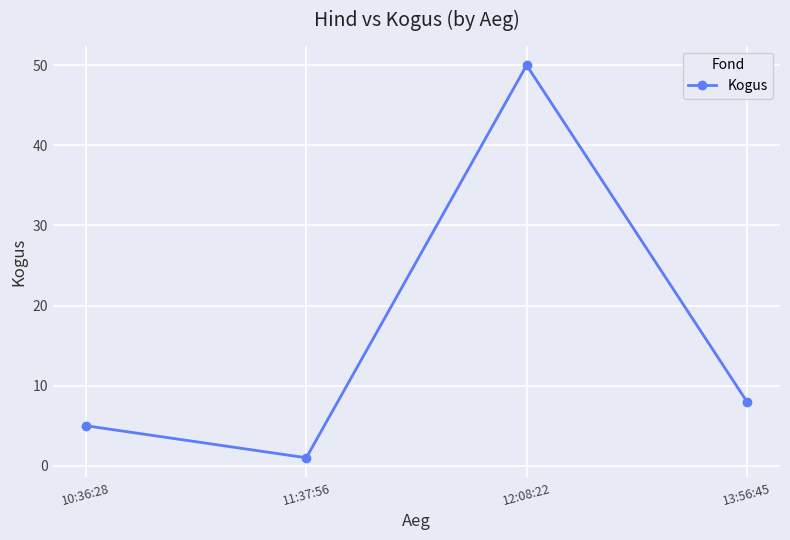

How many points are lower than both their immediate neighbors (excluding endpoints)?

1